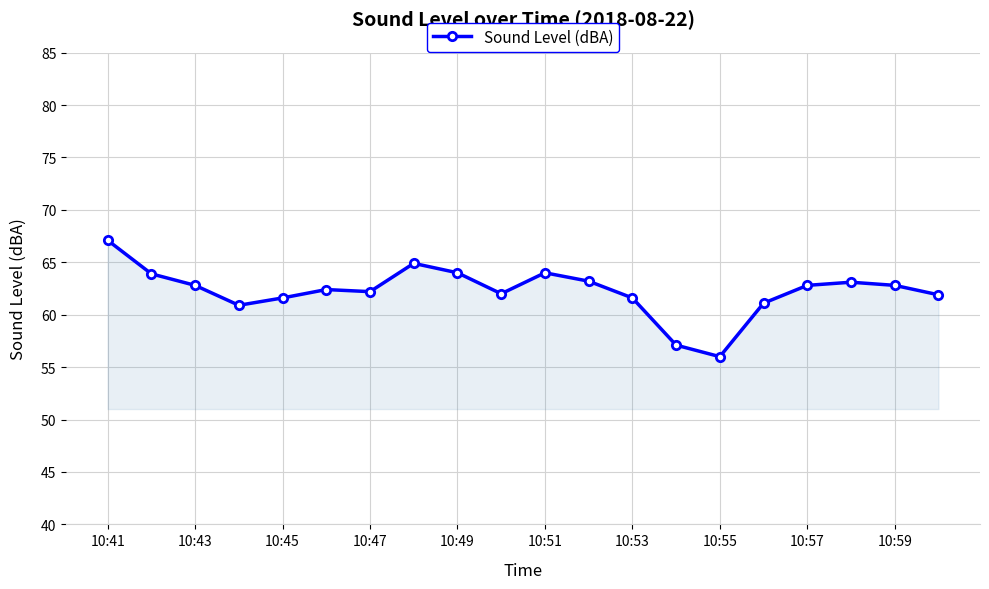

What is the value of the 3rd point from the left?

62.8